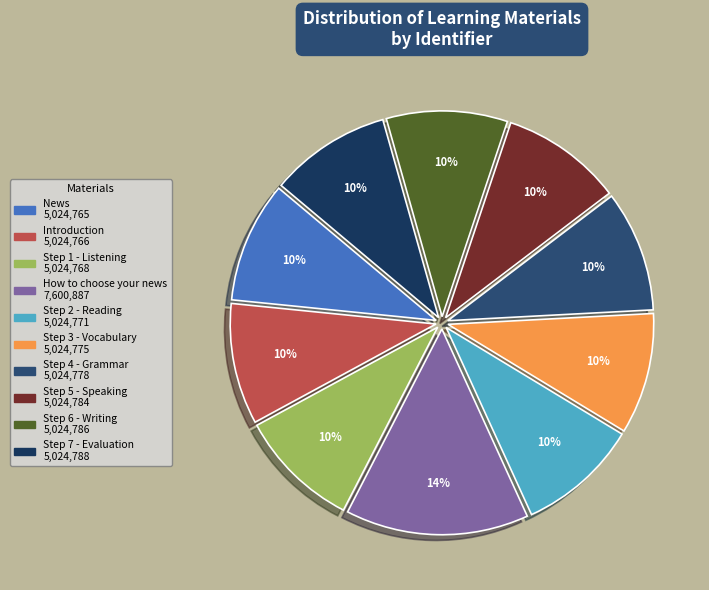

What is the change in value from Step 1 - Listening to Step 3 - Vocabulary?

+7